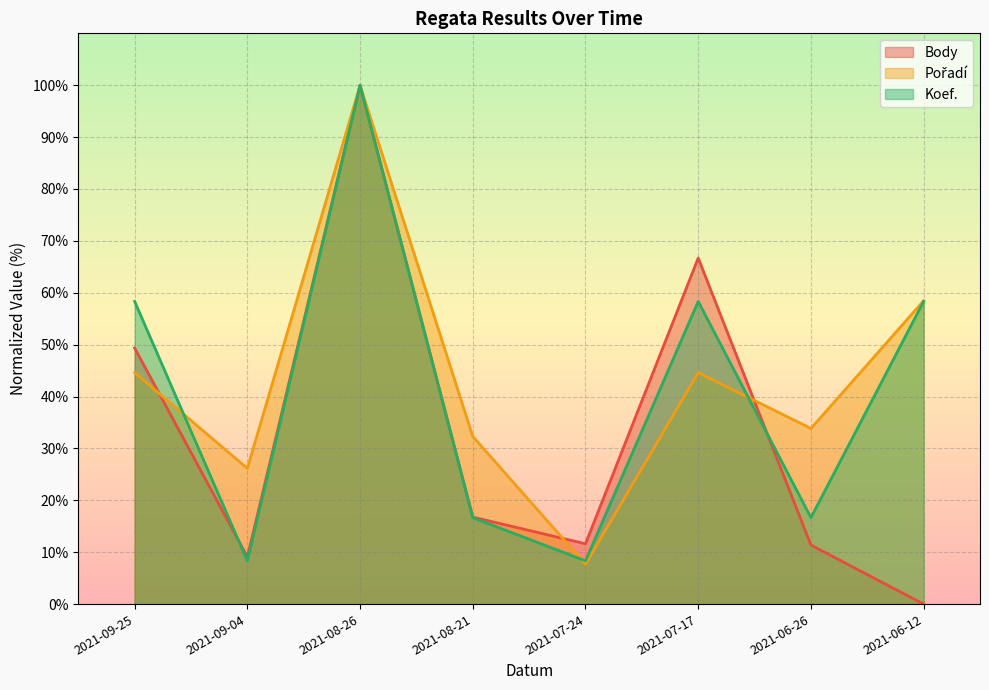

At 2021-06-12, list the series in order from smallest to largest.

Body, Koef., Pořadí